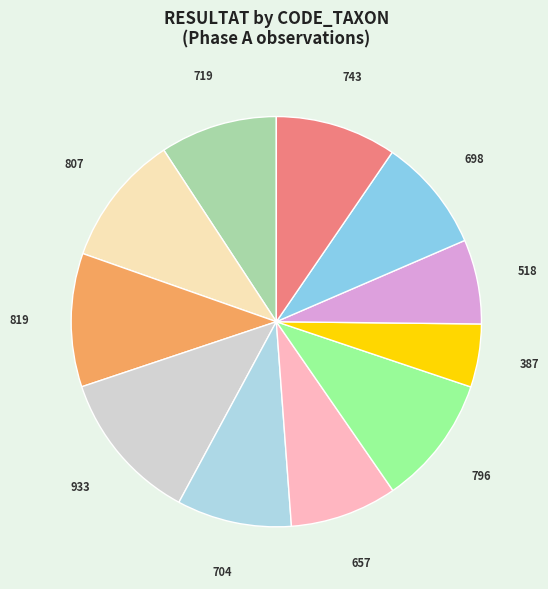

Between 698 and 796, which is larger?

796